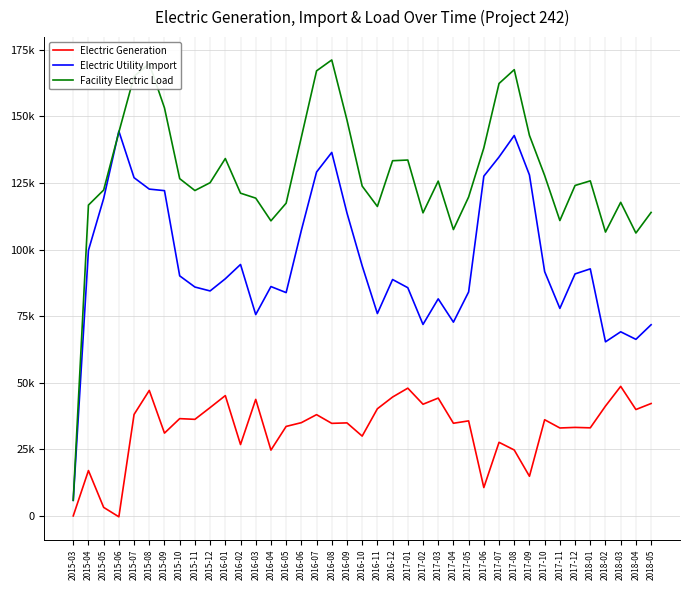

At which category is the sum across all series the highest?

2016-08